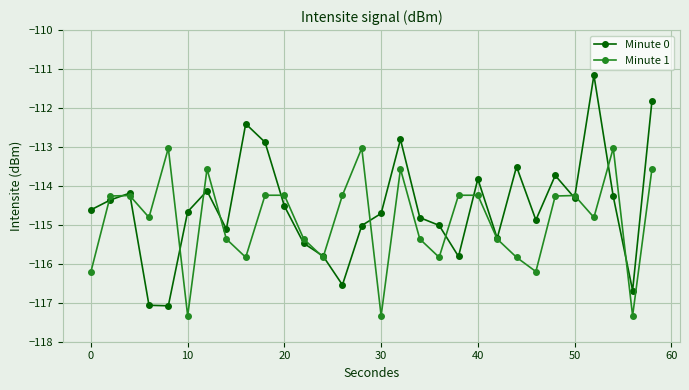

Which series has the widest spread of values?

Minute 0